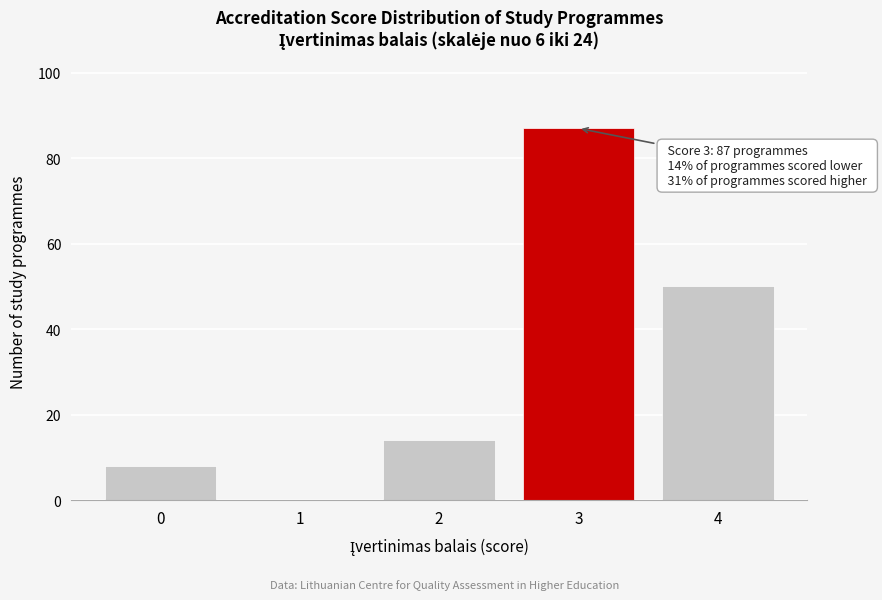

Reading left to right, transcribe all the data shown in this chart.

0=8	1=0	2=14	3=87	4=50